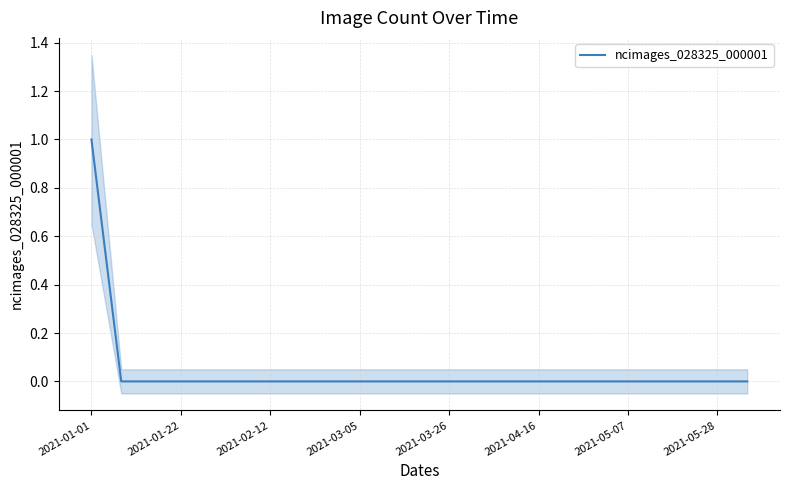

The value of ncimages_028325_000001 at 2021-04-16 is 0. True or false?

True